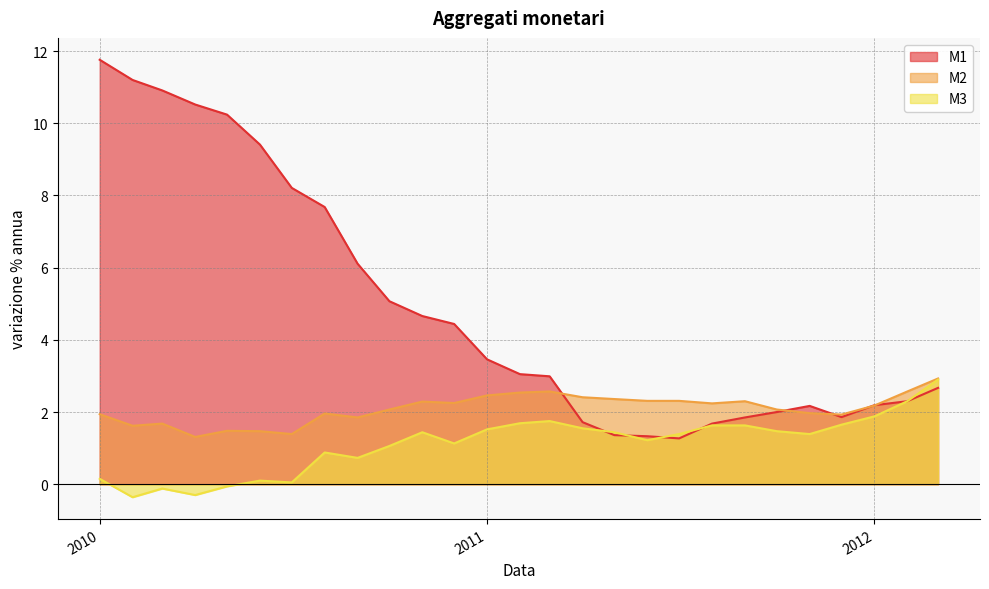

Does the chart have visible grid lines?

Yes